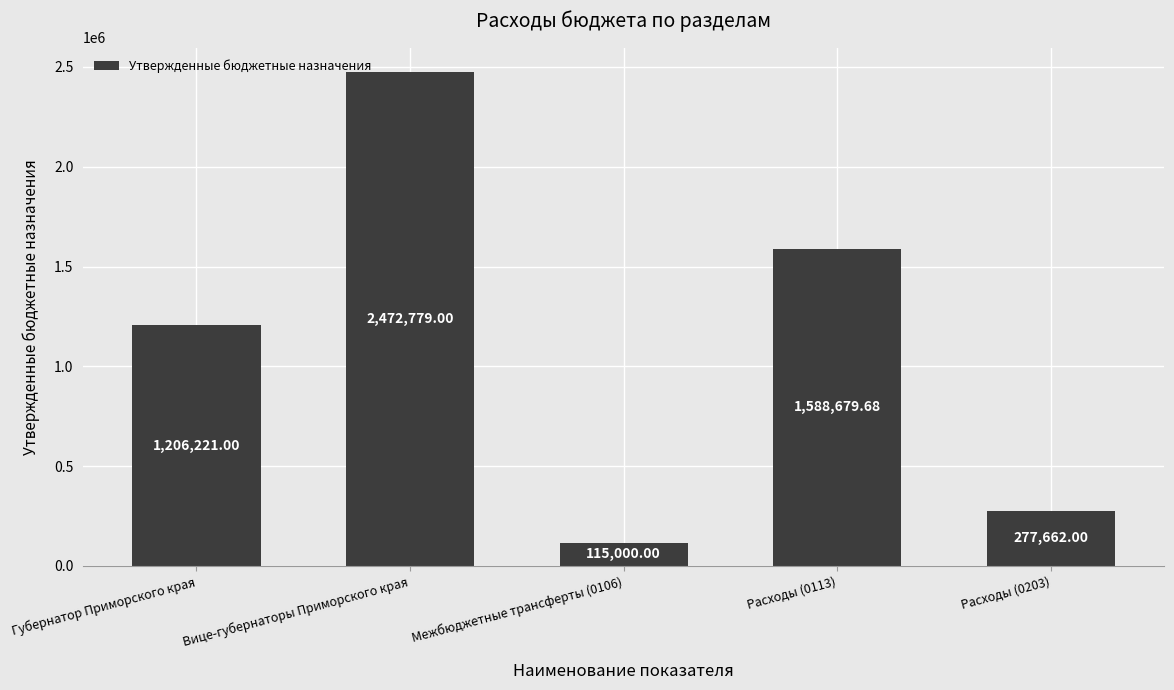

Rank the categories by value from highest to lowest.

Вице-губернаторы Приморского края, Расходы (0113), Губернатор Приморского края, Расходы (0203), Межбюджетные трансферты (0106)